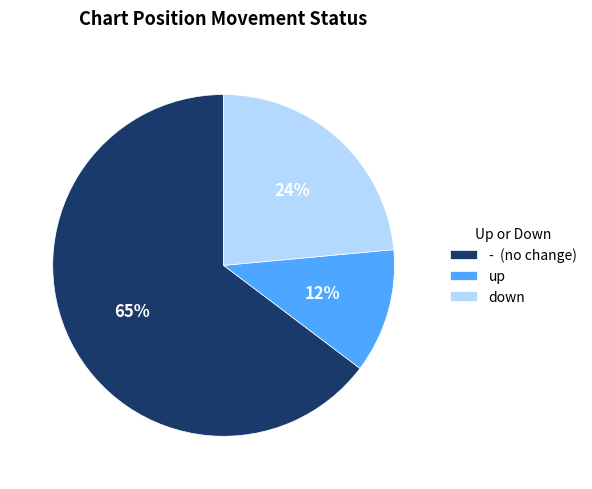

Rank the categories by value from lowest to highest.

up, down, -